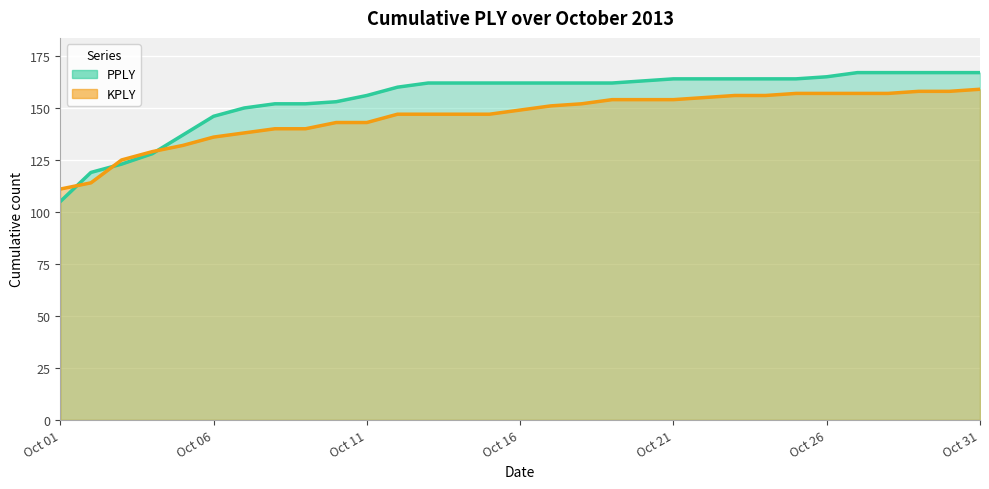

How many categories are shown in the chart?

31